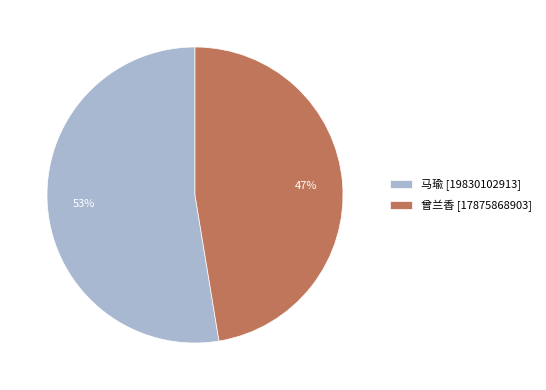

What is the largest slice in the pie chart?

马瑜